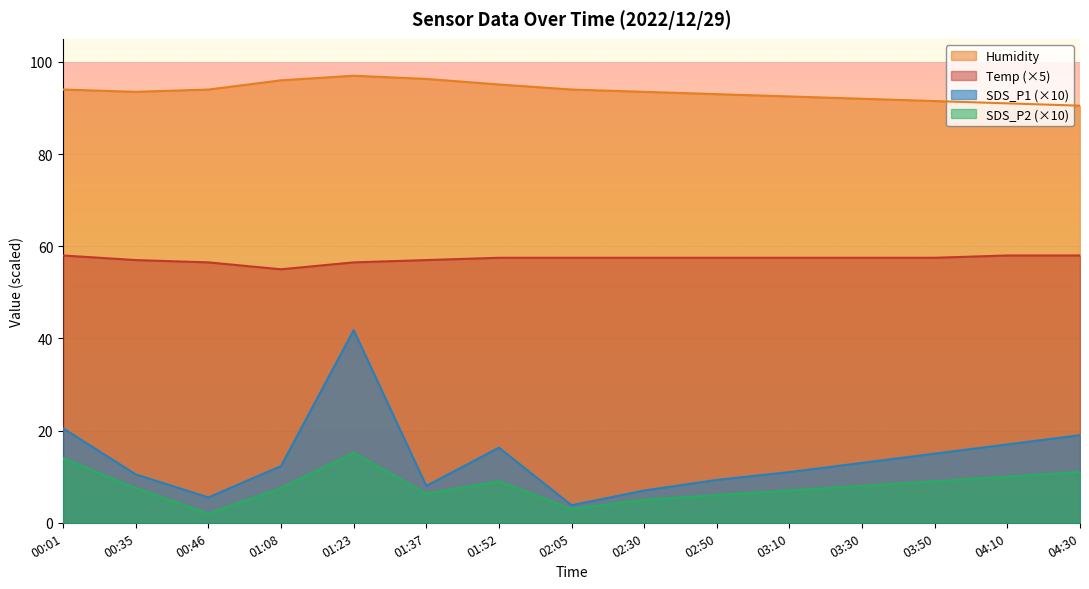

What is the average value of the Temp series?

11.7